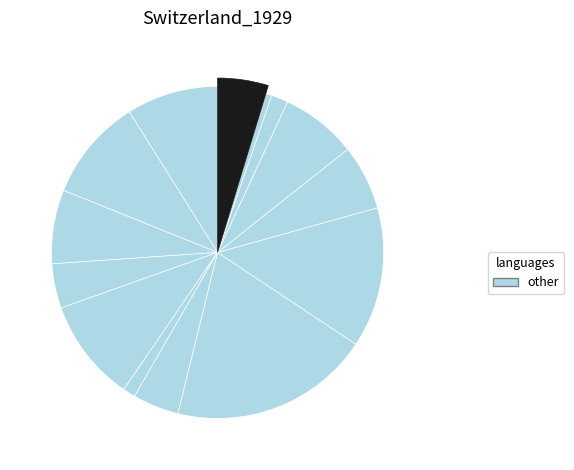

How many slices are in this pie chart?

14